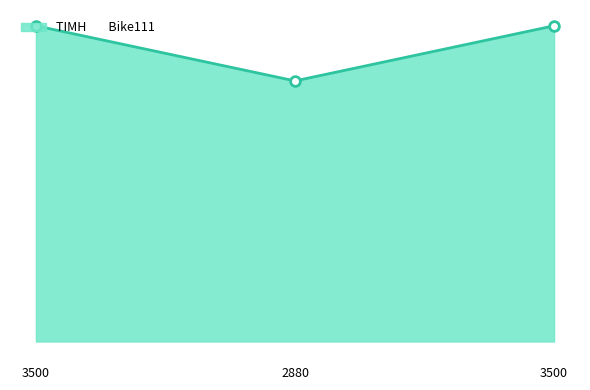

Is this an area chart (filled region under the line)?

Yes